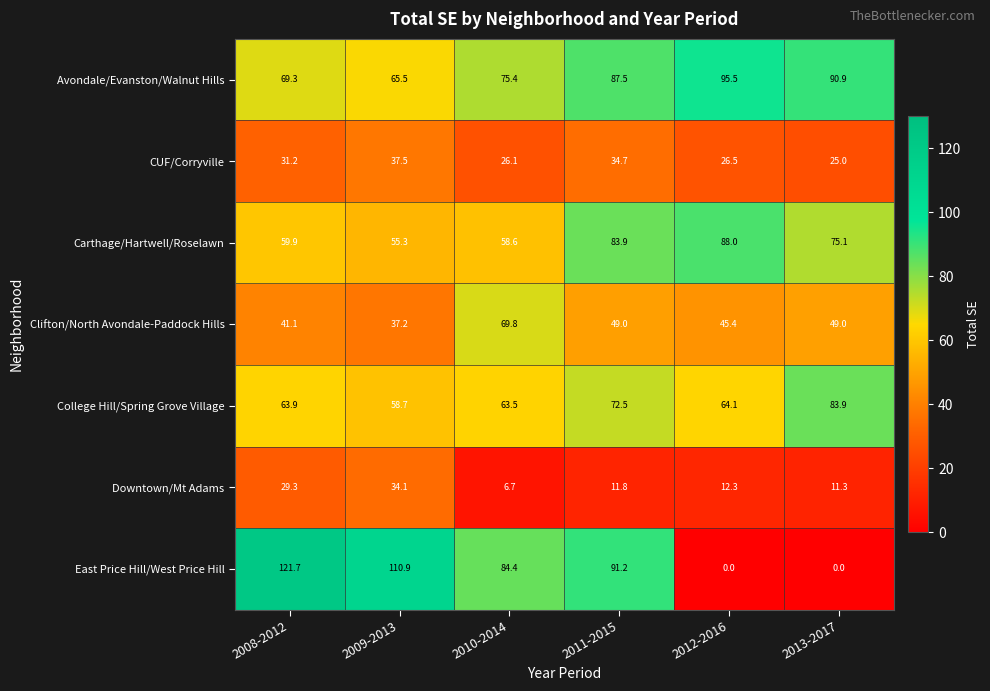

What is the sum of the Downtown/Mt Adams values at 2012-2016 and 2011-2015?

24.1